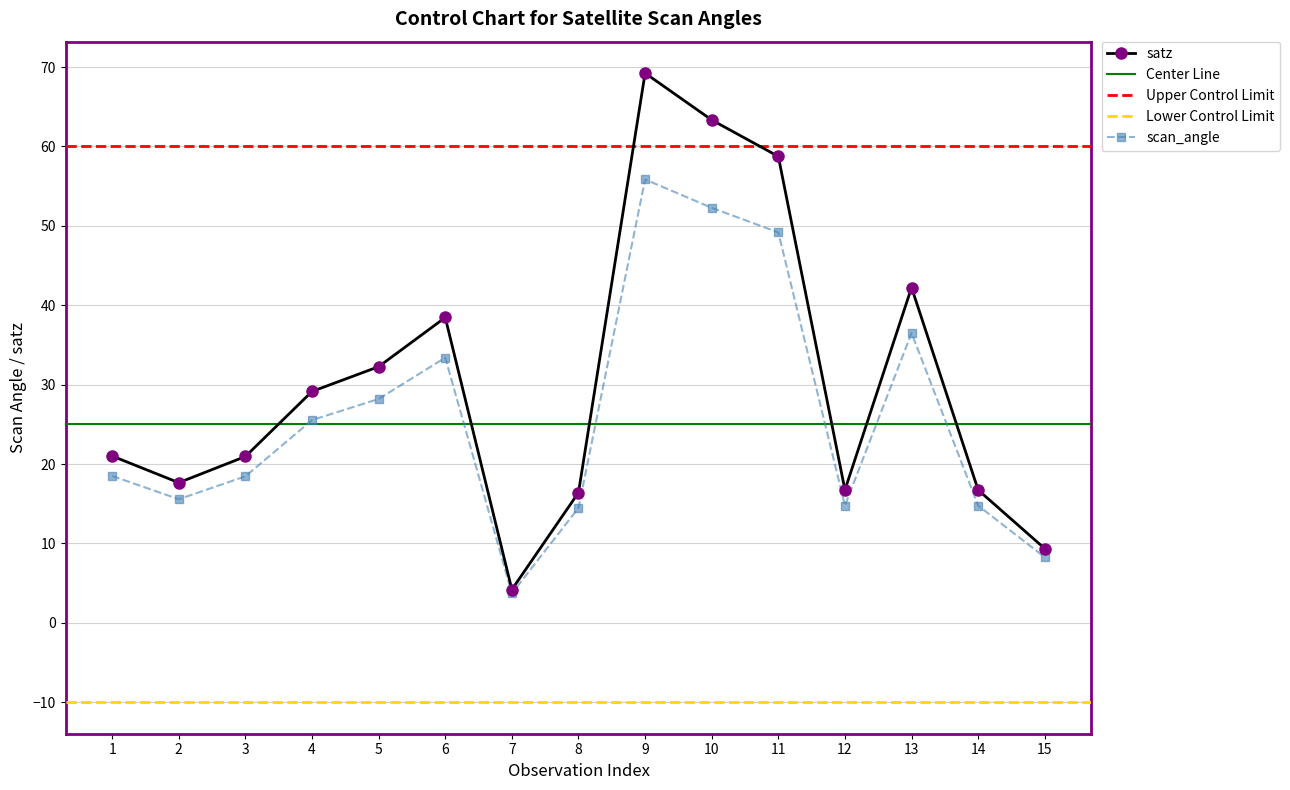

How many lines are shown in the chart?

2